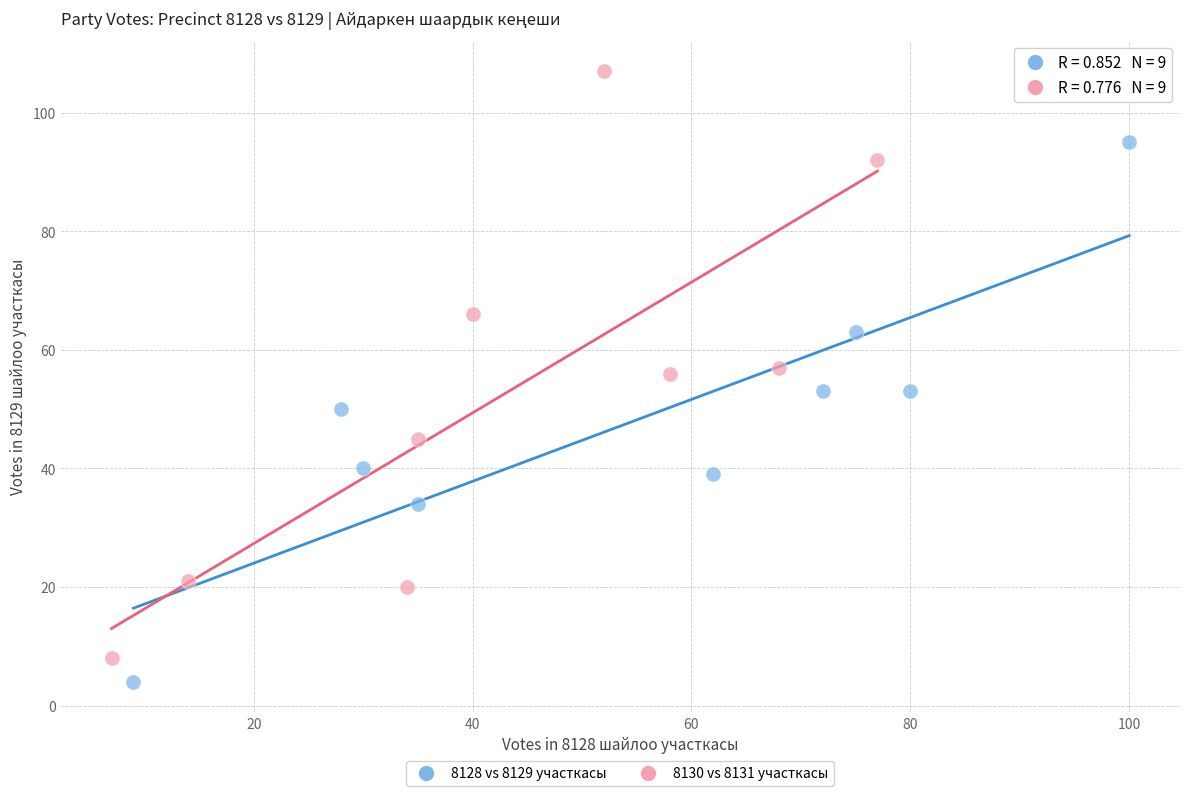

What are all the series names shown in the legend?

8128 vs 8129 участкасы, 8130 vs 8131 участкасы